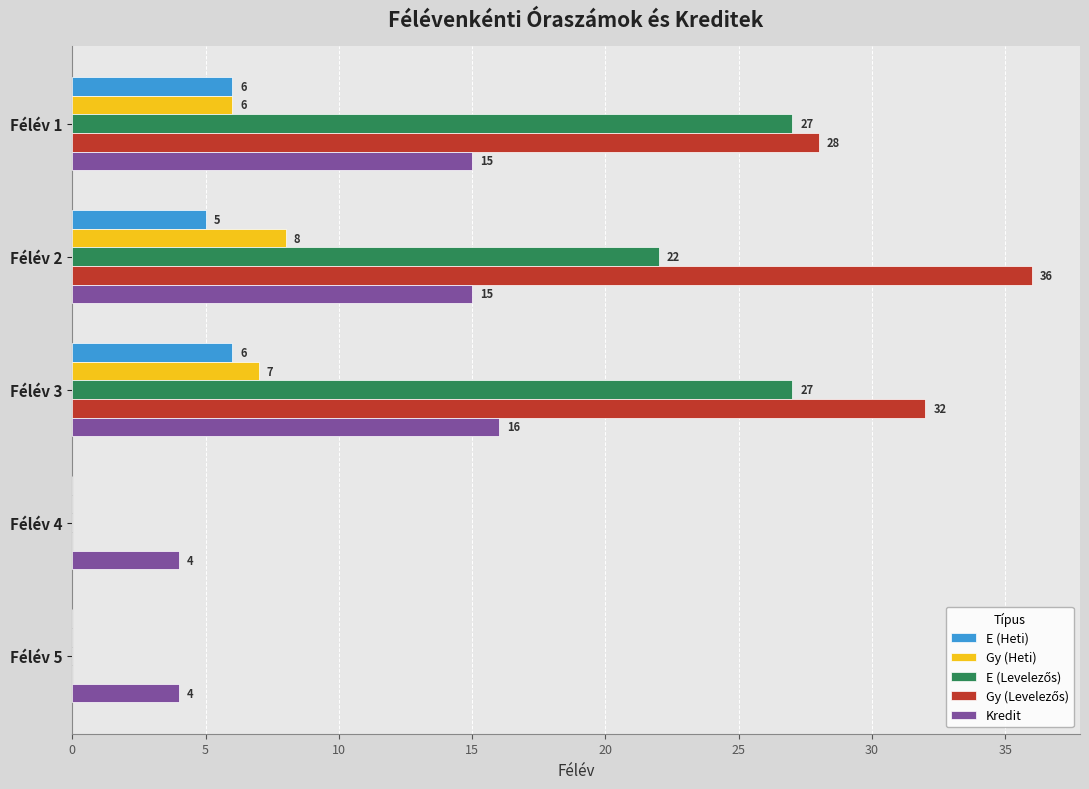

What is the greatest value displayed?

36